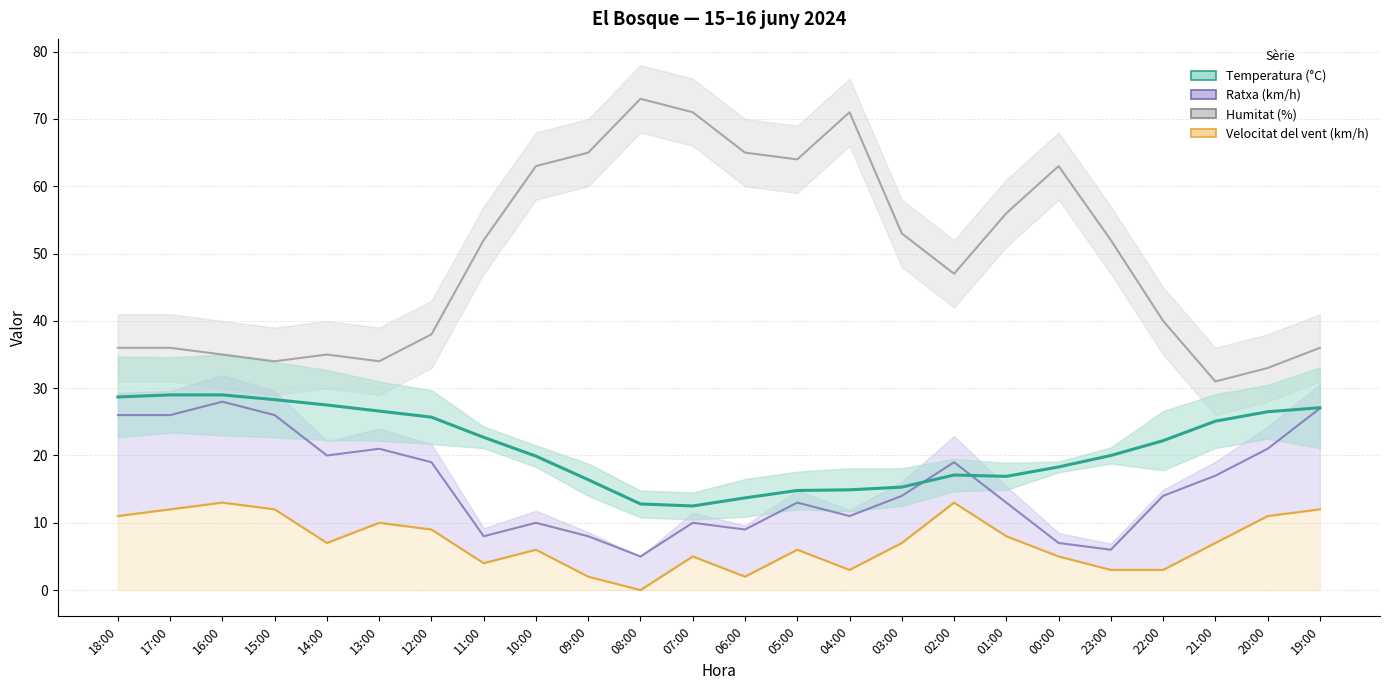

Reading left to right, extract all data points from this chart.

Temperatura (°C): 28.7	29.0	29.0	28.3	27.5	26.6	25.7	22.7	19.9	16.4	12.8	12.5	13.7	14.8	14.9	15.3	17.1	16.9	18.3	20.0	22.2	25.1	26.5	27.1
Velocitat del vent (km/h): 11.0	12.0	13.0	12.0	7.0	10.0	9.0	4.0	6.0	2.0	0.0	5.0	2.0	6.0	3.0	7.0	13.0	8.0	5.0	3.0	3.0	7.0	11.0	12.0
Ratxa (km/h): 26.0	26.0	28.0	26.0	20.0	21.0	19.0	8.0	10.0	8.0	5.0	10.0	9.0	13.0	11.0	14.0	19.0	13.0	7.0	6.0	14.0	17.0	21.0	27.0
Humitat (%): 36.0	36.0	35.0	34.0	35.0	34.0	38.0	52.0	63.0	65.0	73.0	71.0	65.0	64.0	71.0	53.0	47.0	56.0	63.0	52.0	40.0	31.0	33.0	36.0